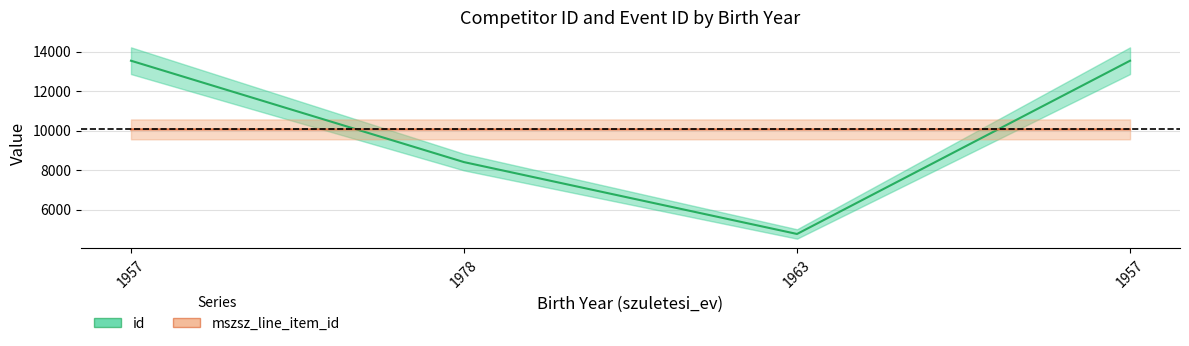

Rank the series by their maximum value, from highest to lowest.

id, mszsz_line_item_id